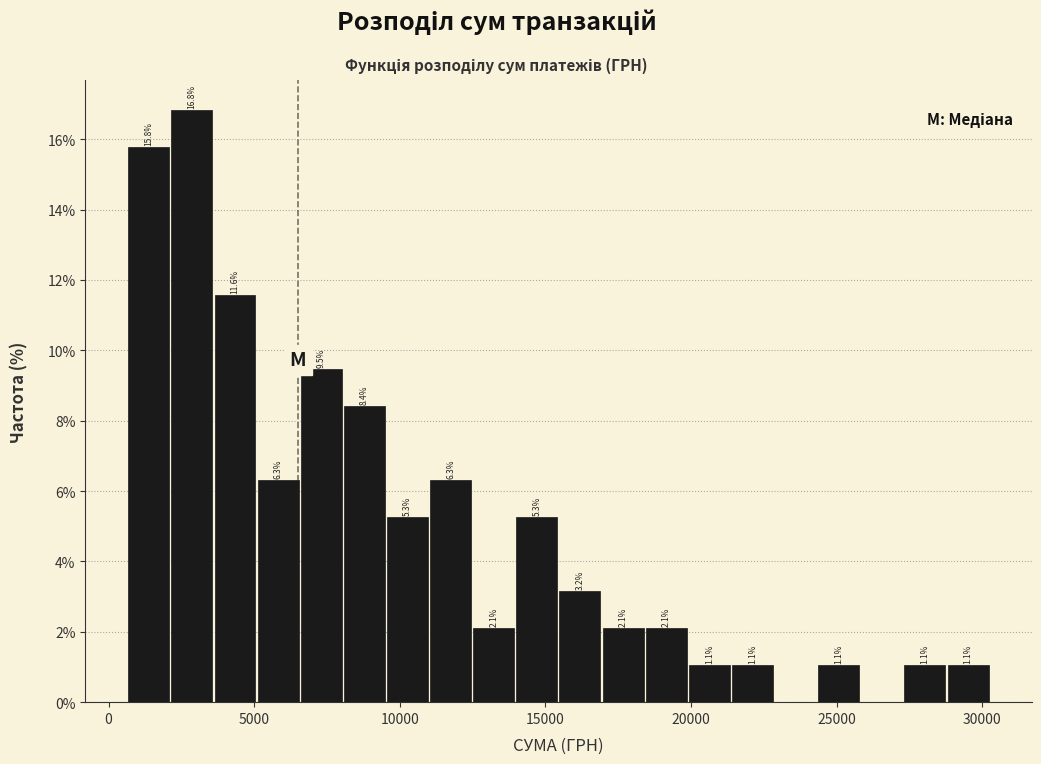

Read against the x-axis, roughly where is the centre of the tallest bar?

3000